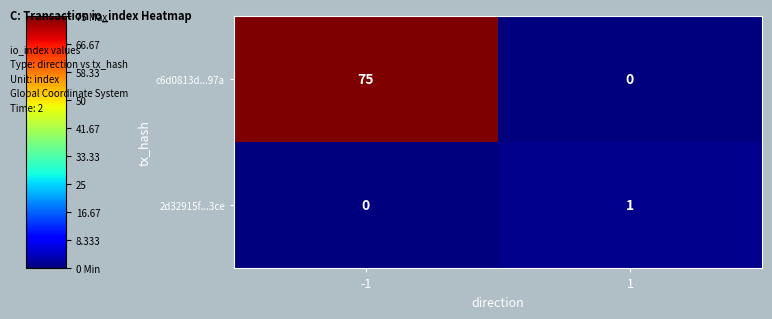

How many data points does each series have?

2